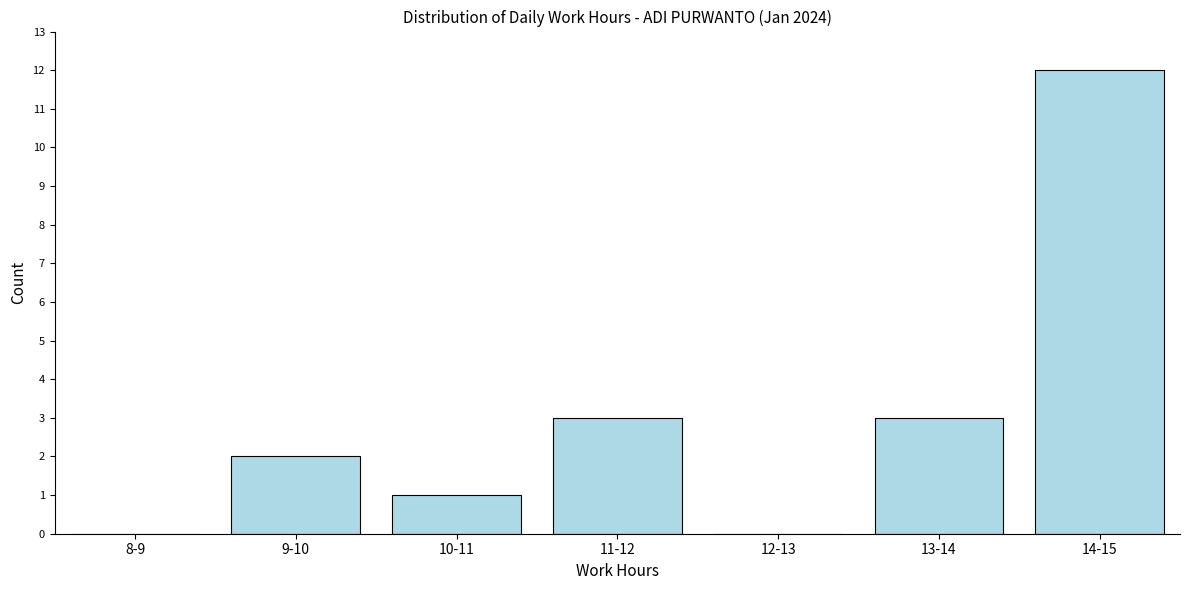

Reading right to left, extract all data points from this chart.

14-15=12	13-14=3	12-13=0	11-12=3	10-11=1	9-10=2	8-9=0